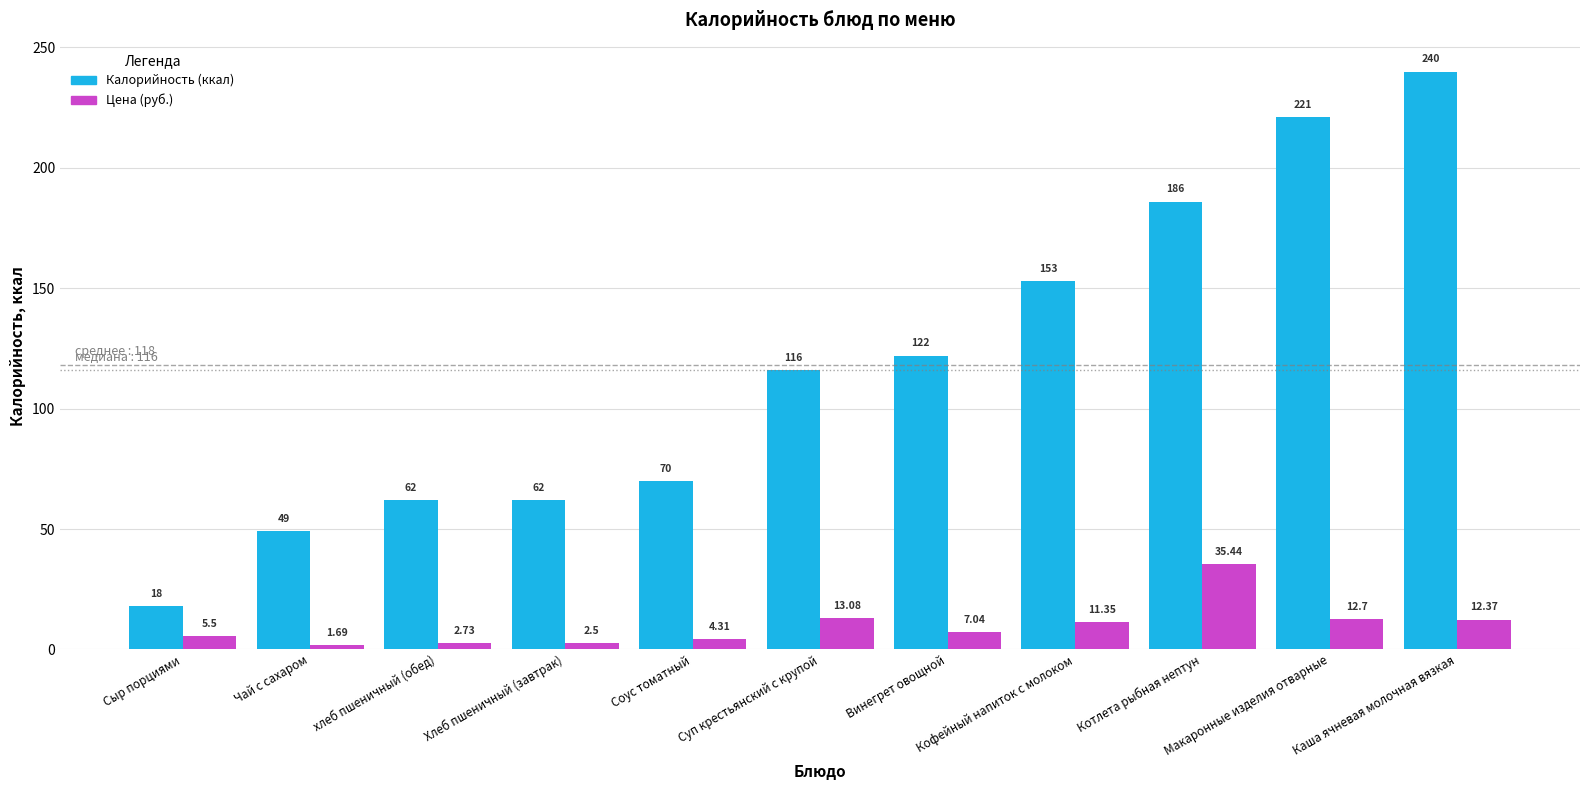

What is the total value across all series at Винегрет овощной?

129.0